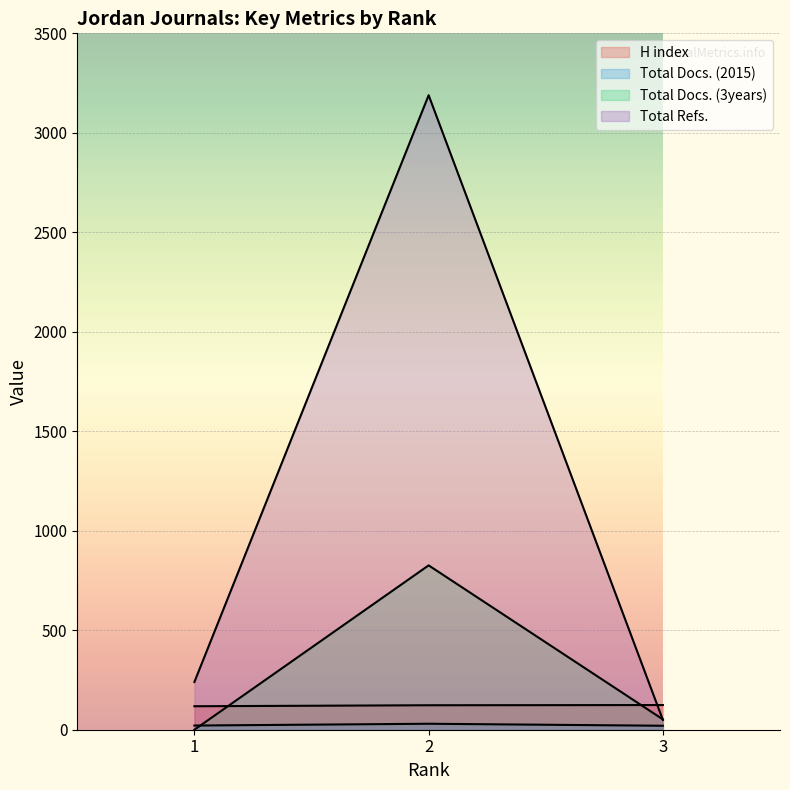

At which category does the chart reach its minimum across all series?

1